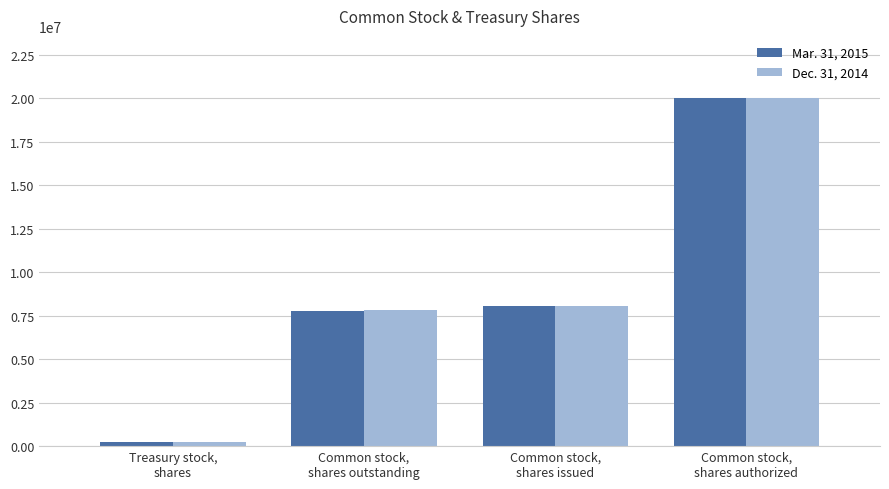

Is it true that Dec. 31, 2014 equals 8050193 at Common stock,
shares issued?

True